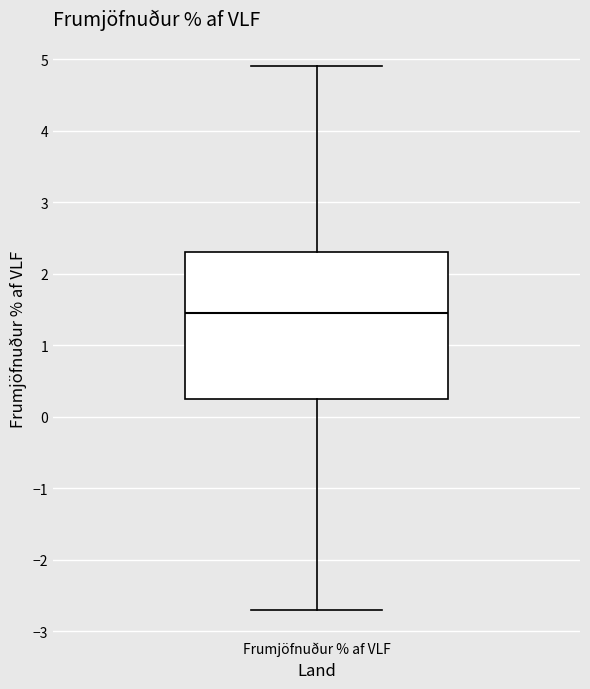

Transcribe this box plot: give where the median line is, the range the box spans, and where the two whiskers end, as read against the y-axis. The values are not printed on the chart, so give them approximately, as read against the axis.

median 1.5, box 0.3 to 2.3, whiskers -2.7 to 4.9